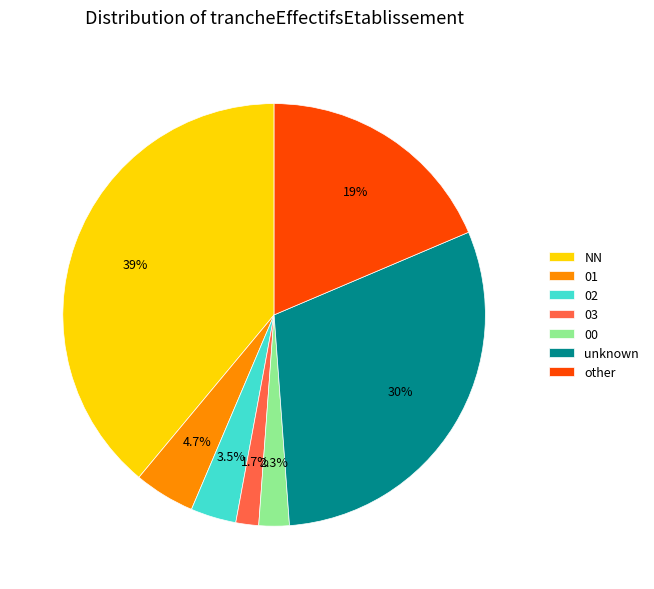

Rank the categories by value from highest to lowest.

NN, unknown, other, 01, 02, 00, 03